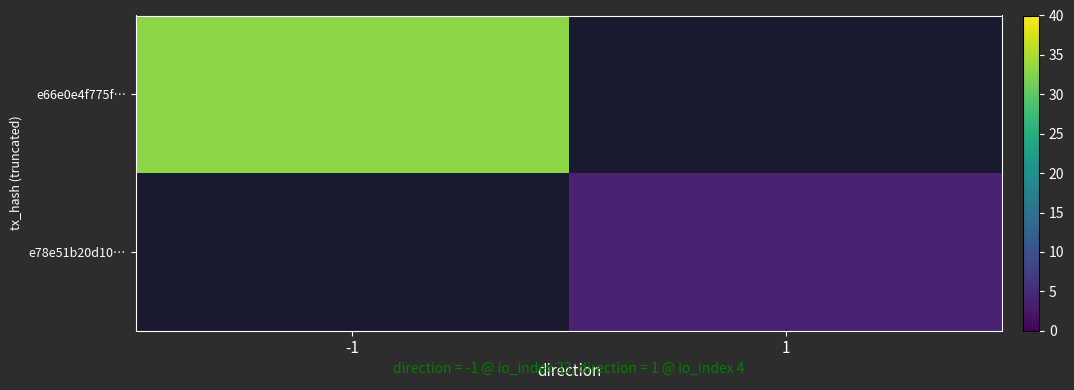

Rank the categories by e66e0e4f775f… value from lowest to highest.

-1, 1